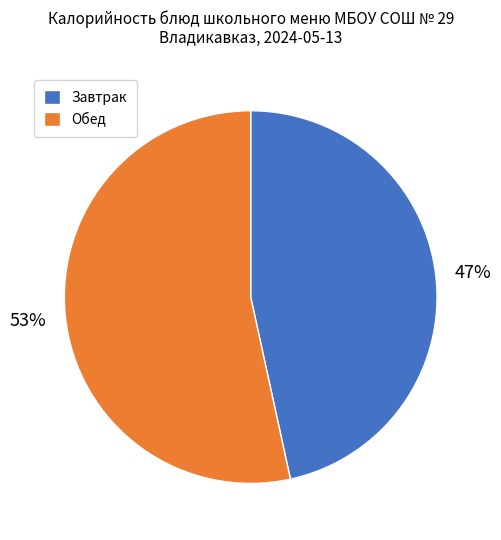

How many slices are in this pie chart?

2